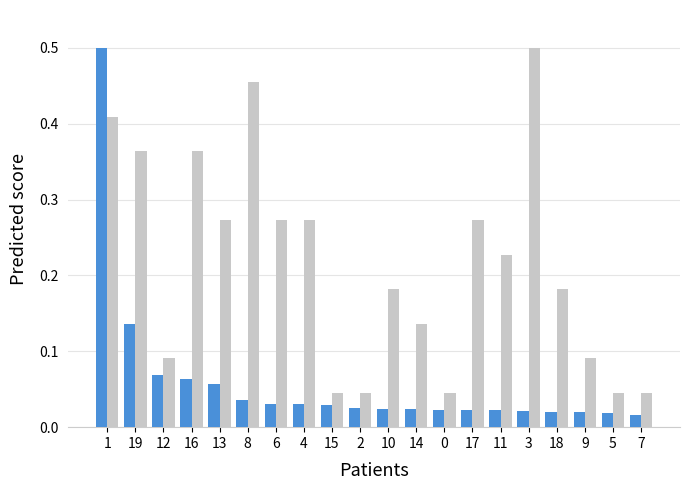

Does the chart contain stacked bars?

No